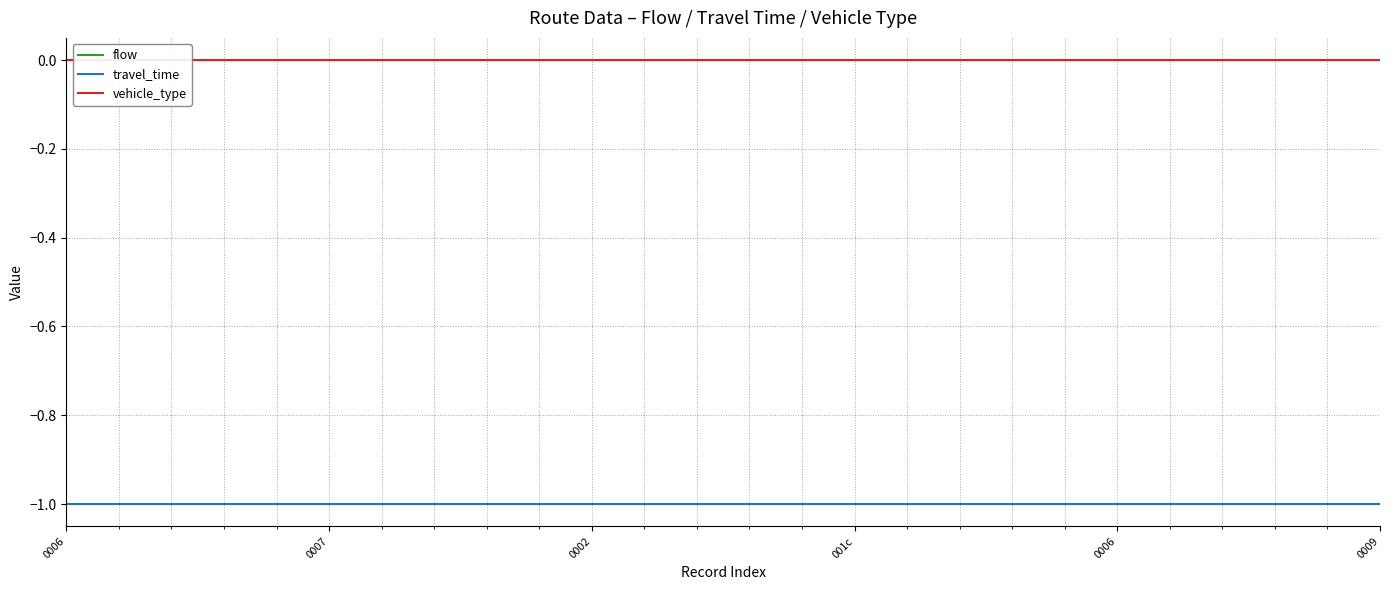

The travel_time series shows -2 at 17. True or false?

False